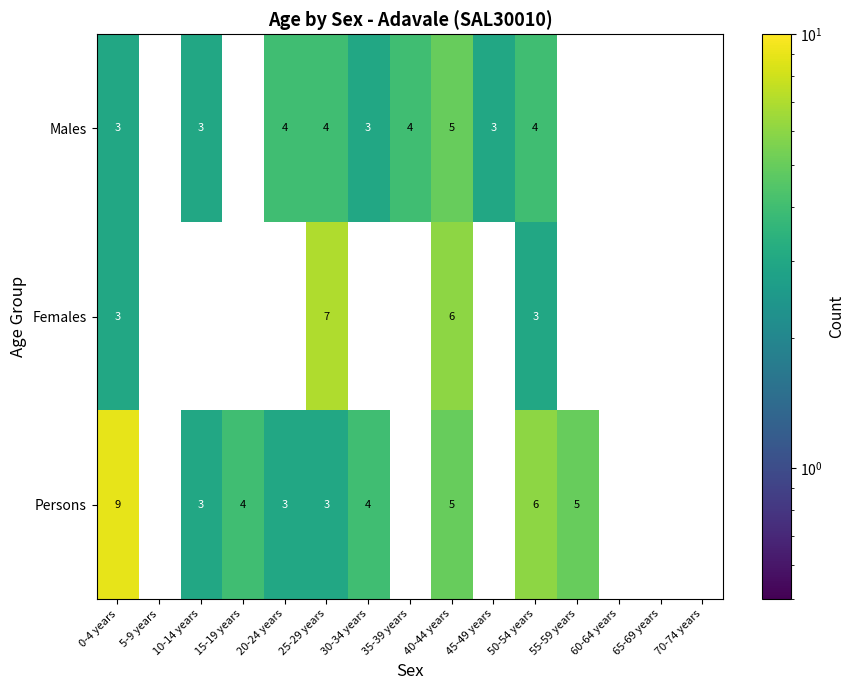

At which category is the sum across all series the highest?

40-44 years